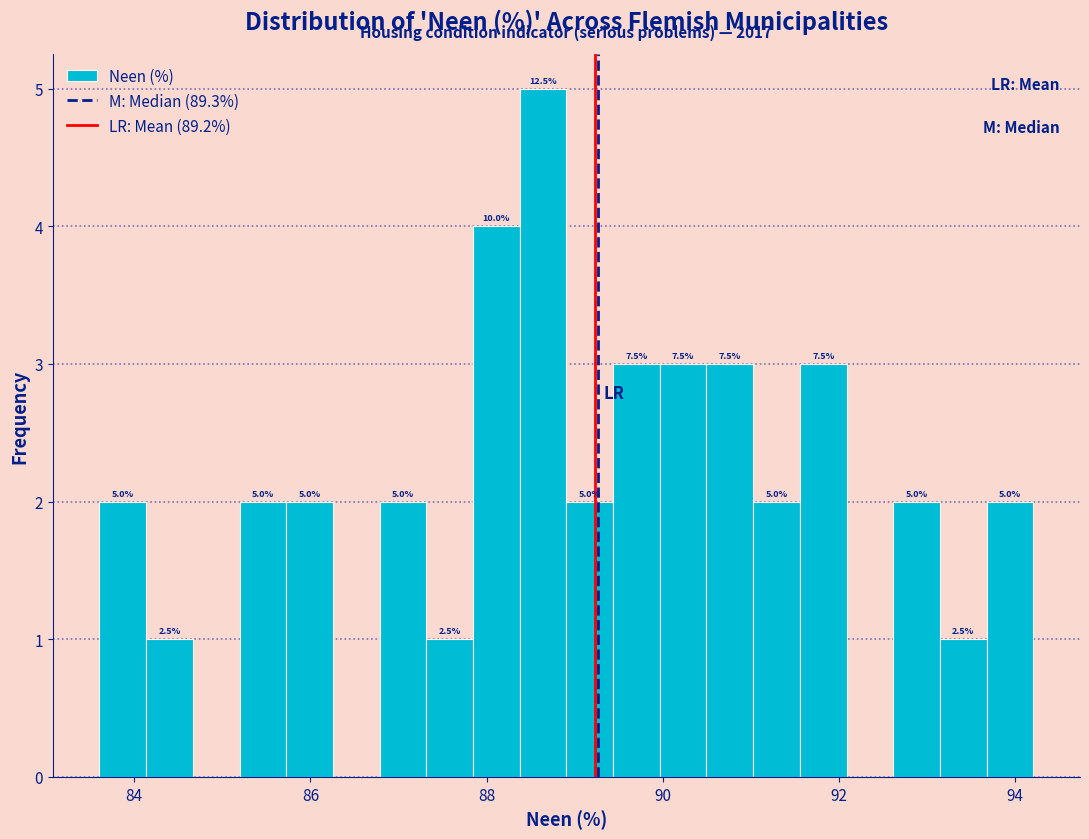

Read against the x-axis, roughly where is the centre of the tallest bar?

88.6